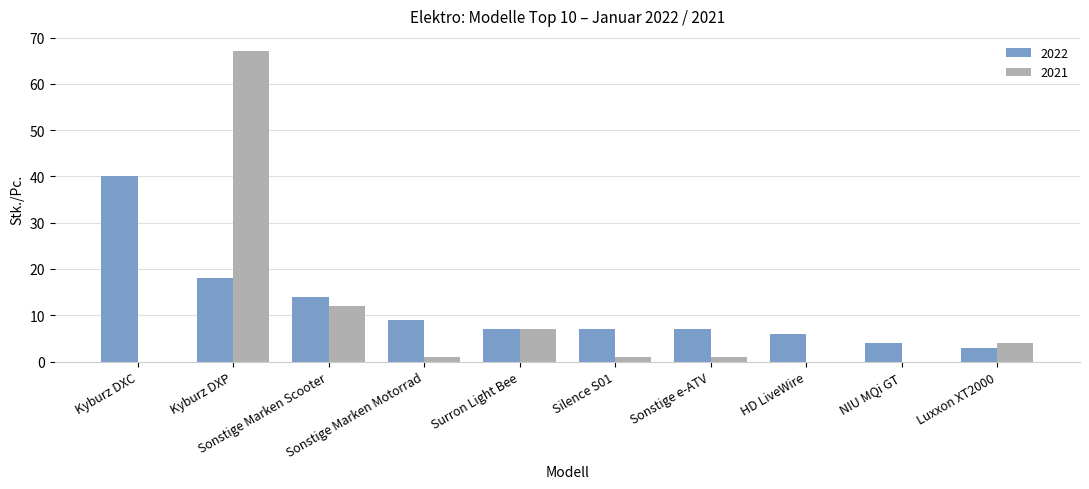

The 2022 series shows 7 at Sonstige e-ATV. True or false?

True